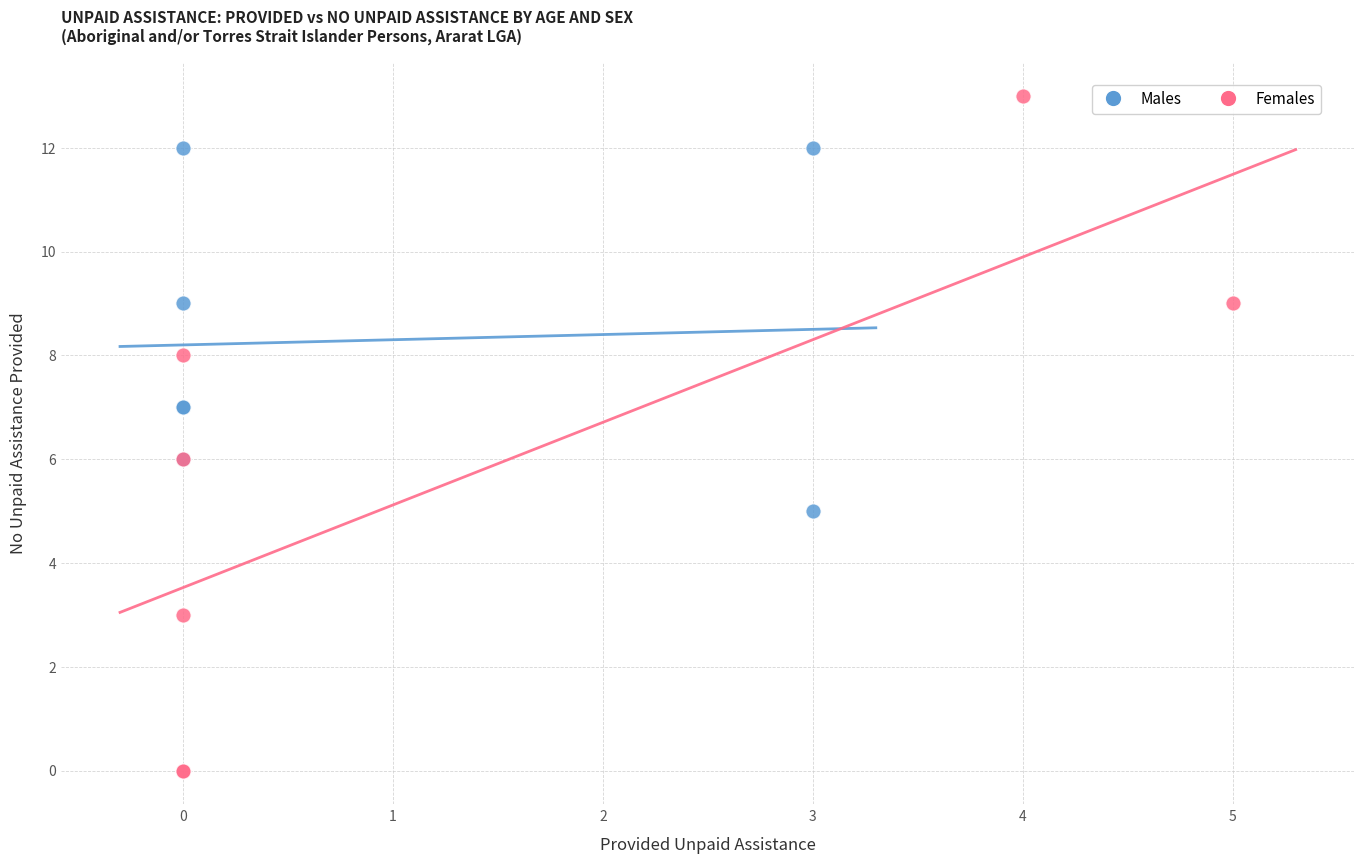

Which series has the widest spread of Y values?

Females